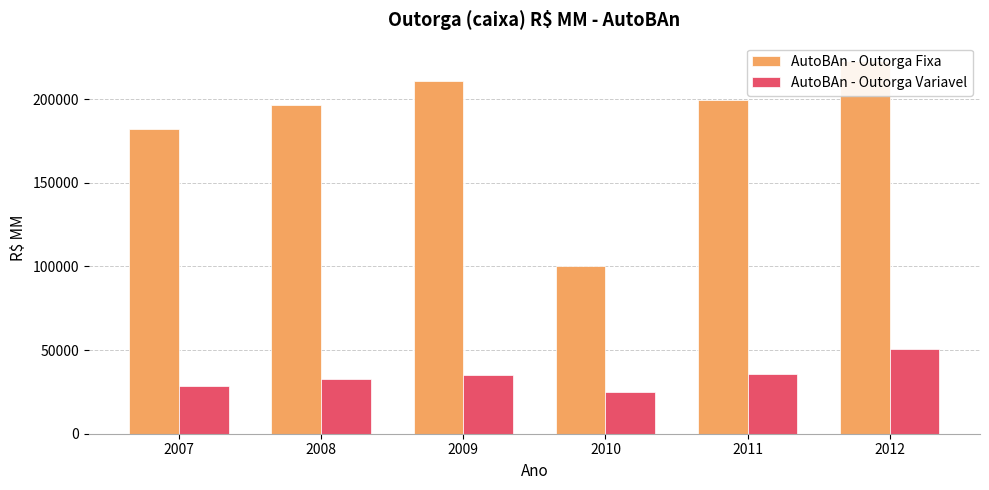

How many categories are shown in the chart?

6